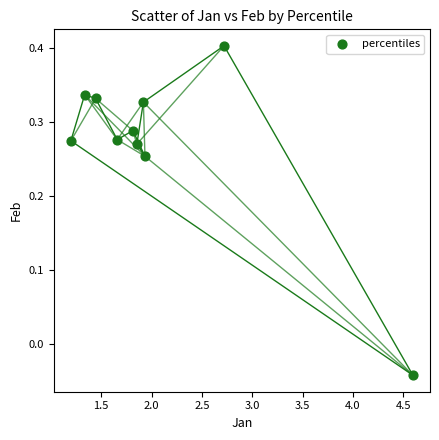

What is the range of X values (max minus min)?

3.4